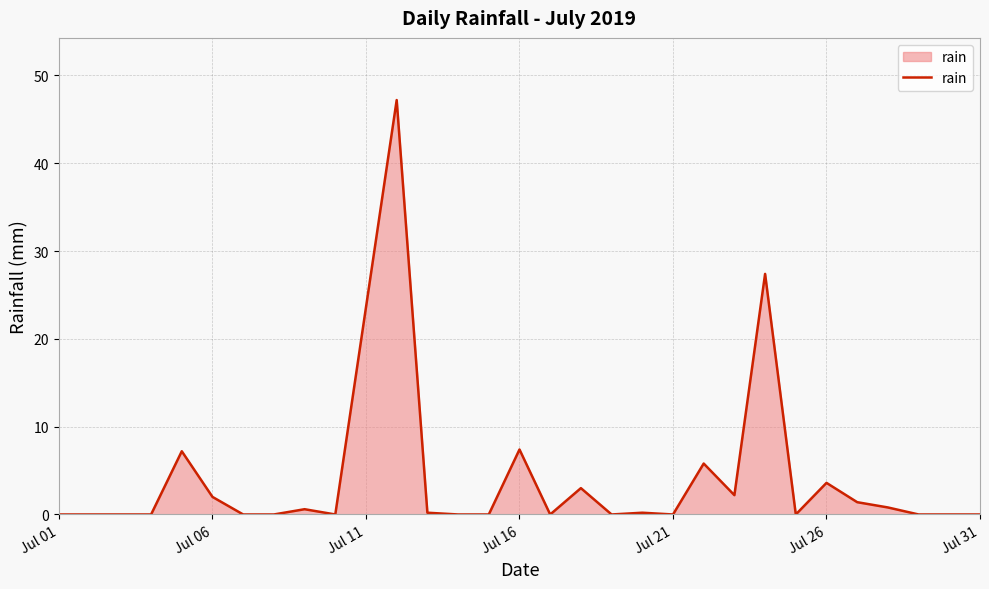

How many lines are shown in the chart?

1